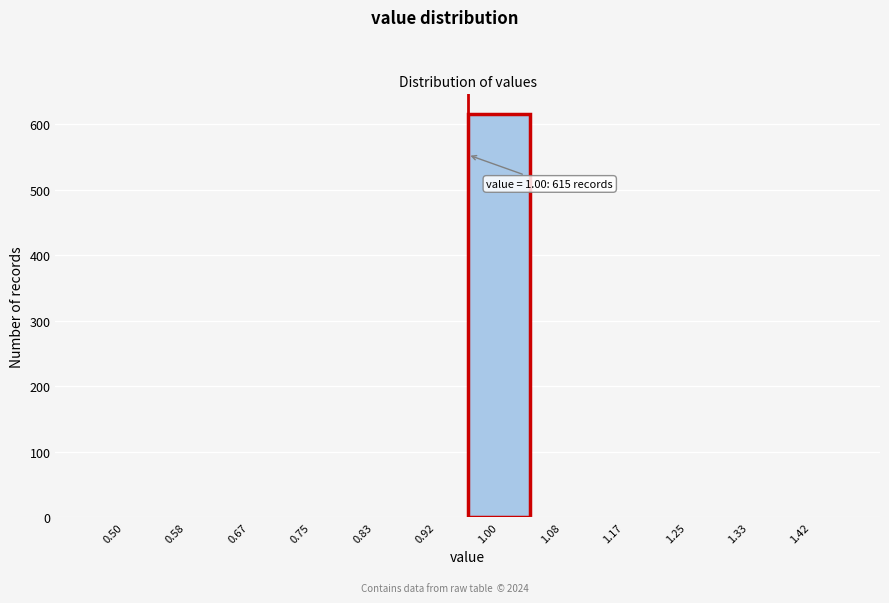

Reading right to left, what are all the values shown in this chart?

1.42=0	1.33=0	1.25=0	1.17=0	1.08=0	1.00=615	0.92=0	0.83=0	0.75=0	0.67=0	0.58=0	0.50=0